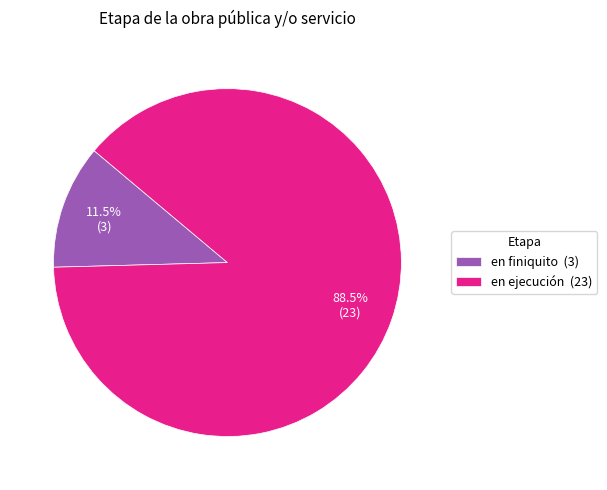

What portion of the pie excludes en finiquito?

88.5%